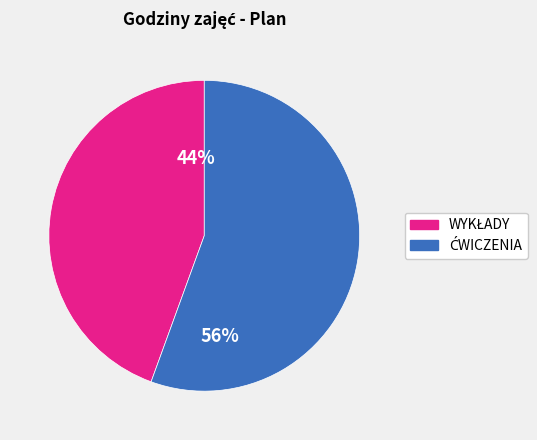

To the nearest percent, what is the average slice percentage?

50%